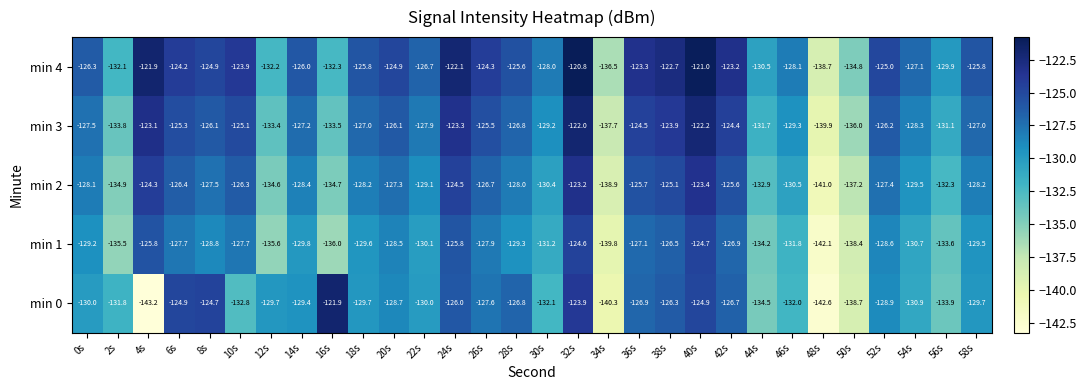

What is the difference between the maximum and second lowest values in the min 3 series?

15.7